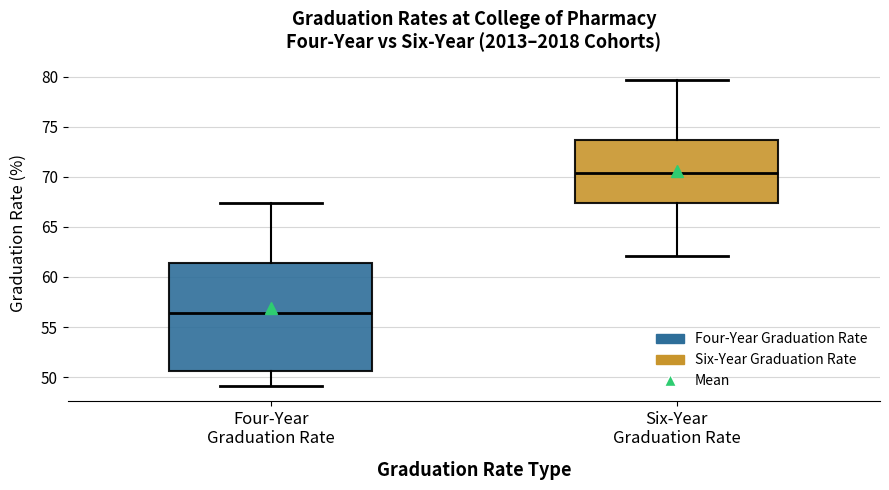

Reading left to right, transcribe this box plot: for each box, give where its median line is, the range the box spans, and where its two whiskers end, as read against the y-axis. The values are not printed on the chart, so give them approximately, as read against the axis.

Four-Year Graduation Rate: median 56.5, box 50.5 to 61.5, whiskers 49.0 to 67.5
Six-Year Graduation Rate: median 70.5, box 67.5 to 73.5, whiskers 62.0 to 79.5